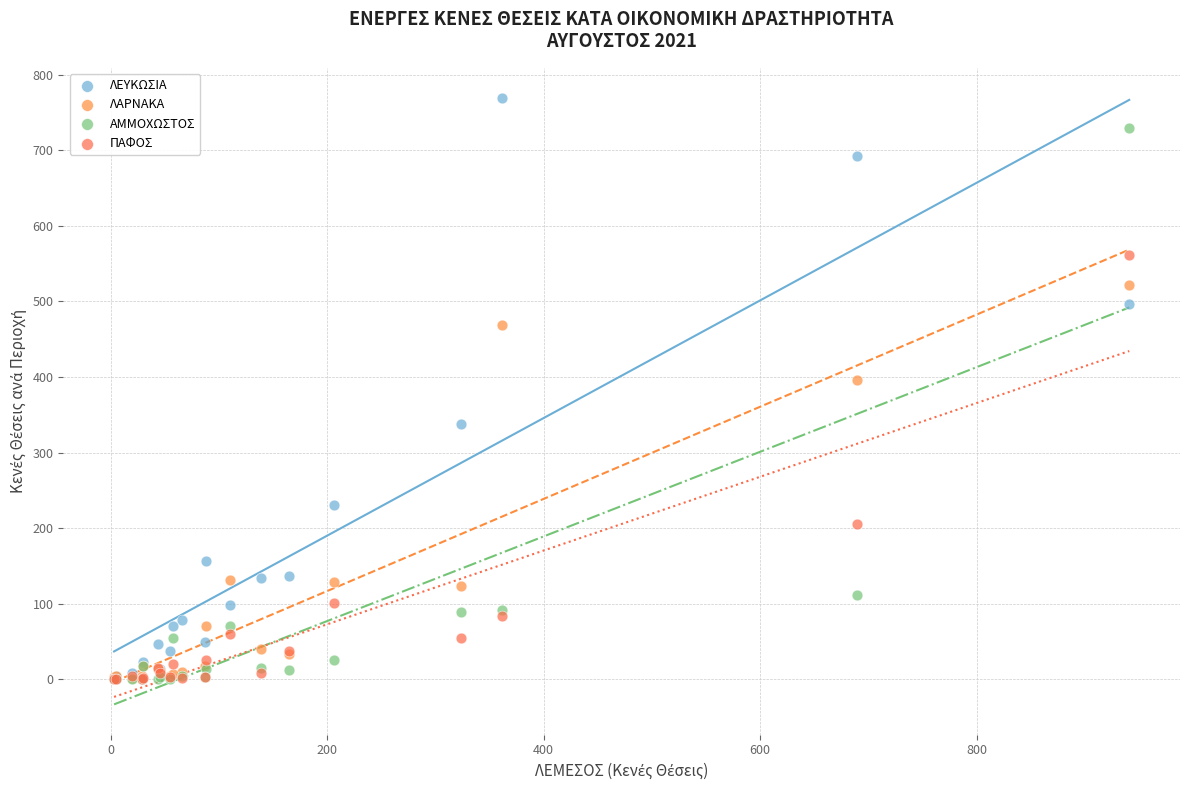

In the ΛΕΥΚΩΣΙΑ series, what Y value is closest to 384?

338